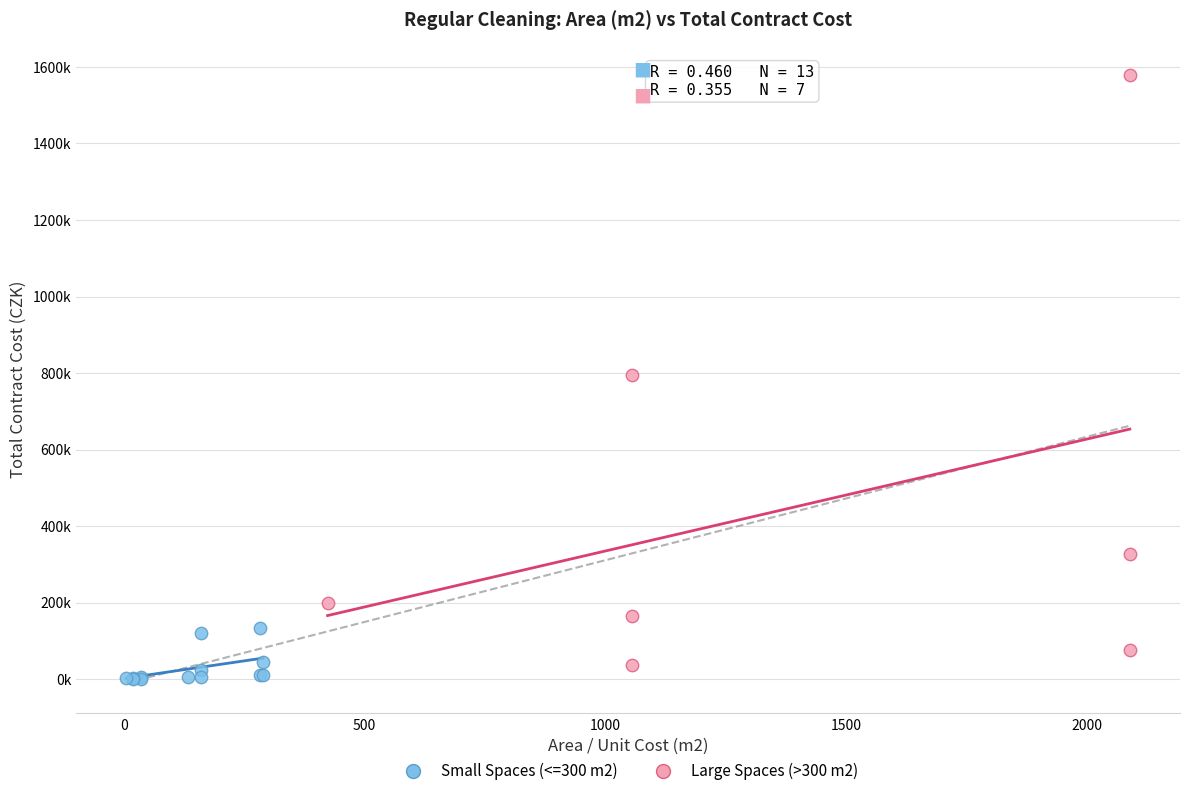

What are all the series names shown in the legend?

Small Spaces (<=300 m2), Large Spaces (>300 m2)